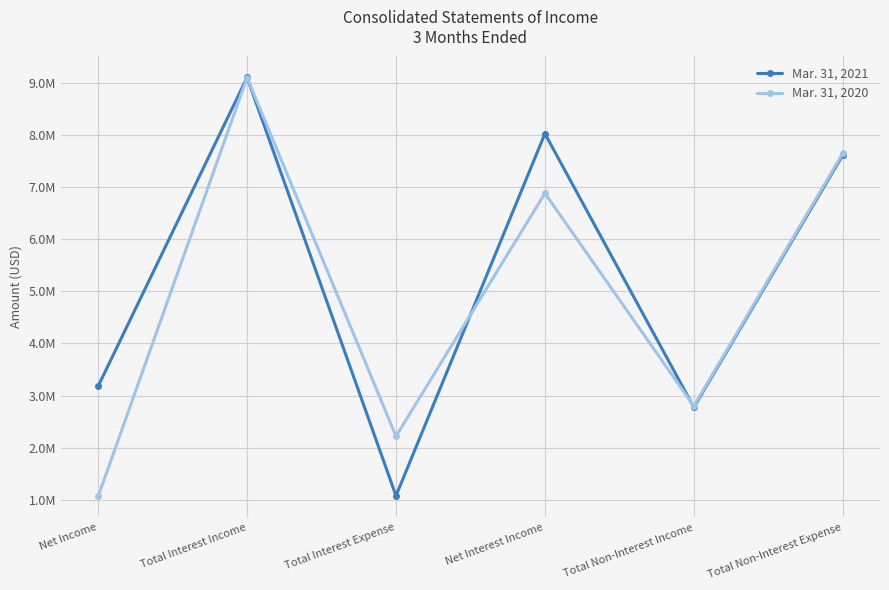

How many intersections are there between Mar. 31, 2021 and Mar. 31, 2020?

3